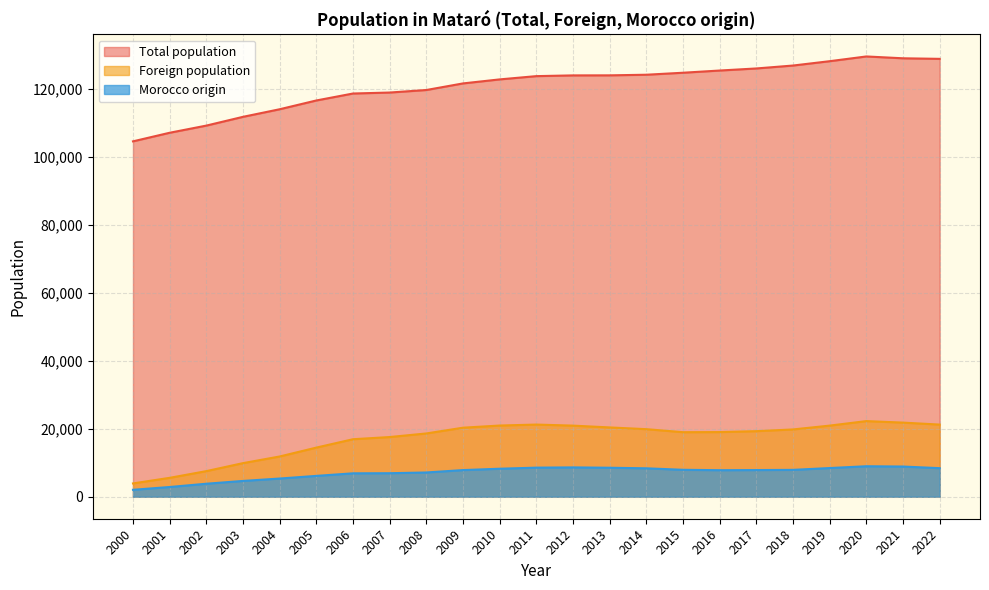

What is the smallest value displayed?

2037